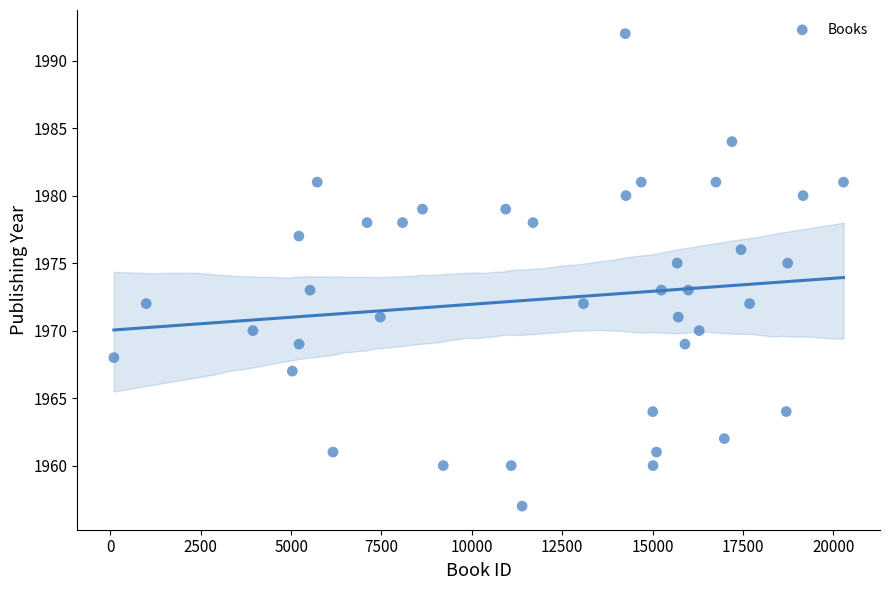

What is the range of Y values (max minus min)?

35